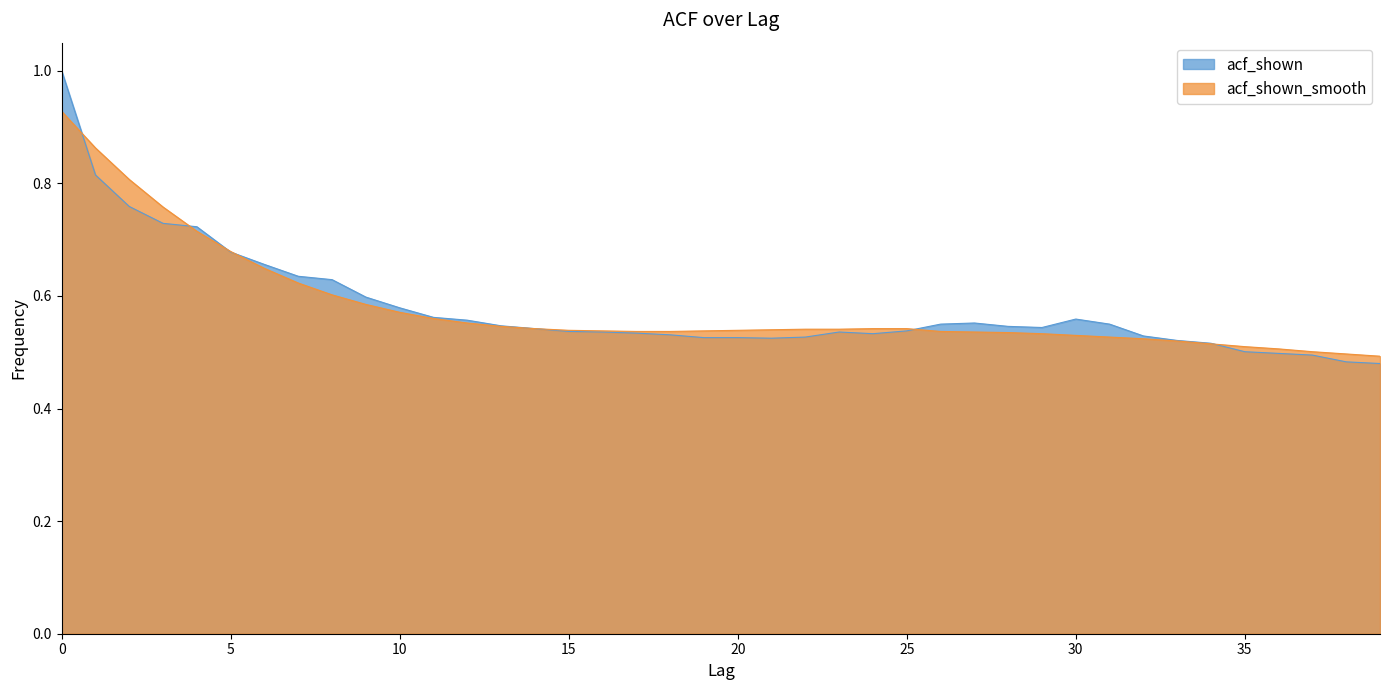

True or false: acf_shown_smooth and acf_shown cross at least once.

True